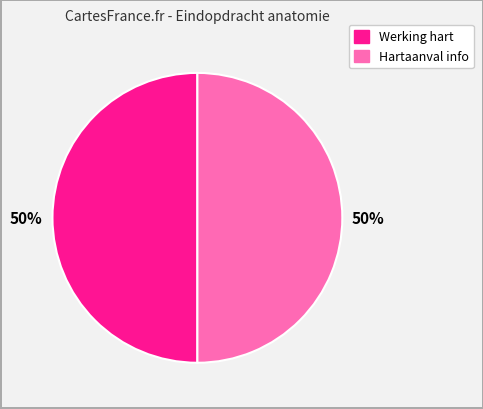

How many segments does this pie chart have?

2